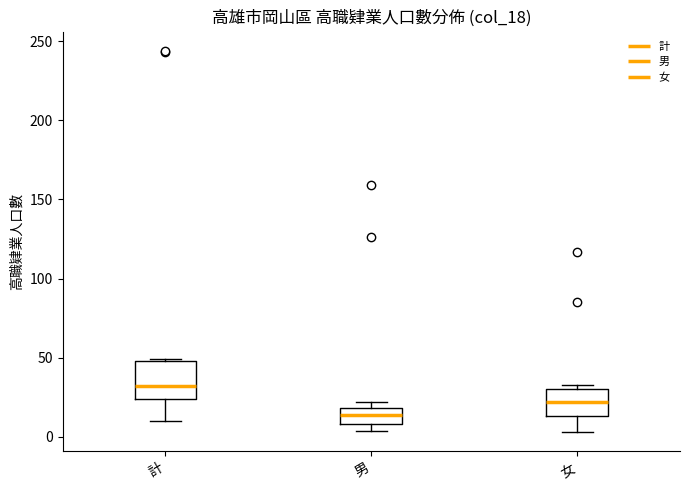

Reading left to right, transcribe this box plot: for each box, give where its median line is, the range the box spans, and where its two whiskers end, as read against the y-axis. The values are not printed on the chart, so give them approximately, as read against the axis.

計: median 30, box 25 to 50, whiskers 10 to 50
男: median 15, box 10 to 20, whiskers 5 to 20 (just above the box's upper edge)
女: median 20, box 15 to 30, whiskers 5 to 35